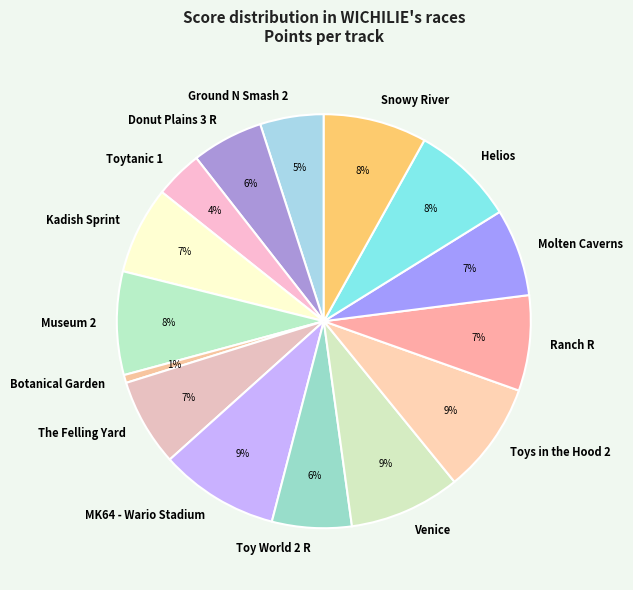

Between Museum 2 and Botanical Garden, which is larger?

Museum 2